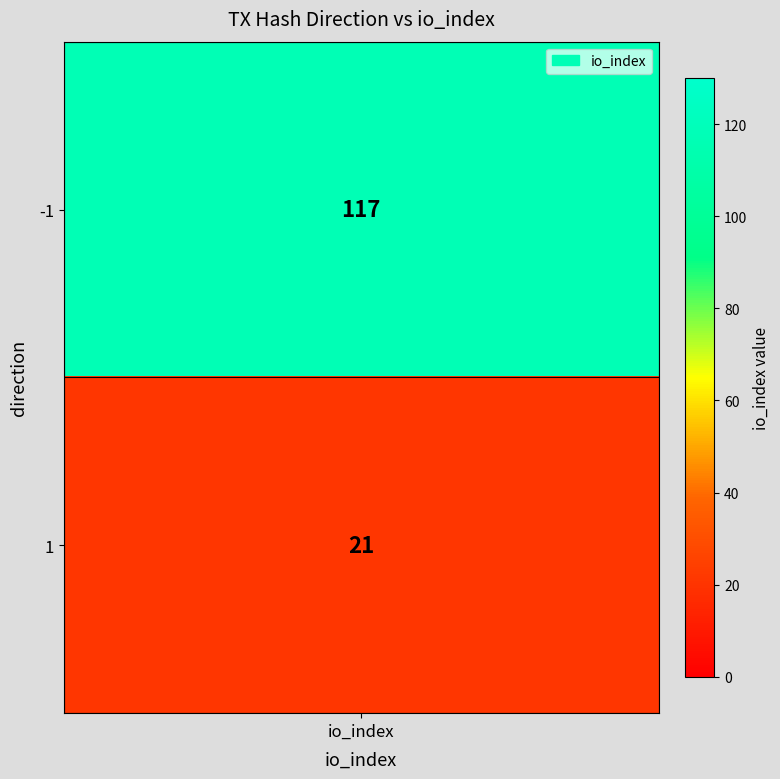

Reading left to right, extract all data points from this chart.

117	21